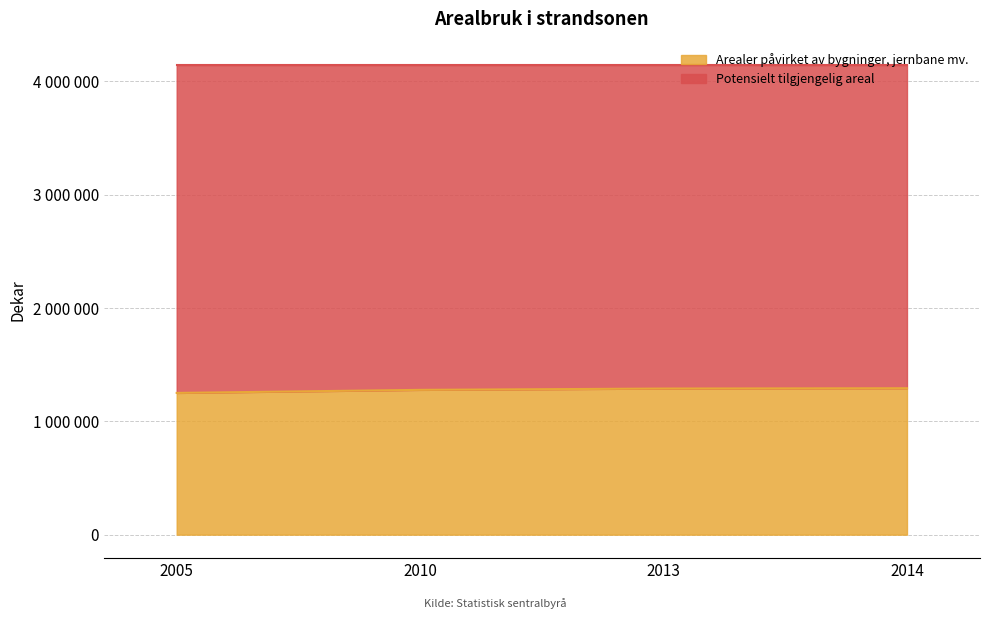

How many values are below 1289601?

2